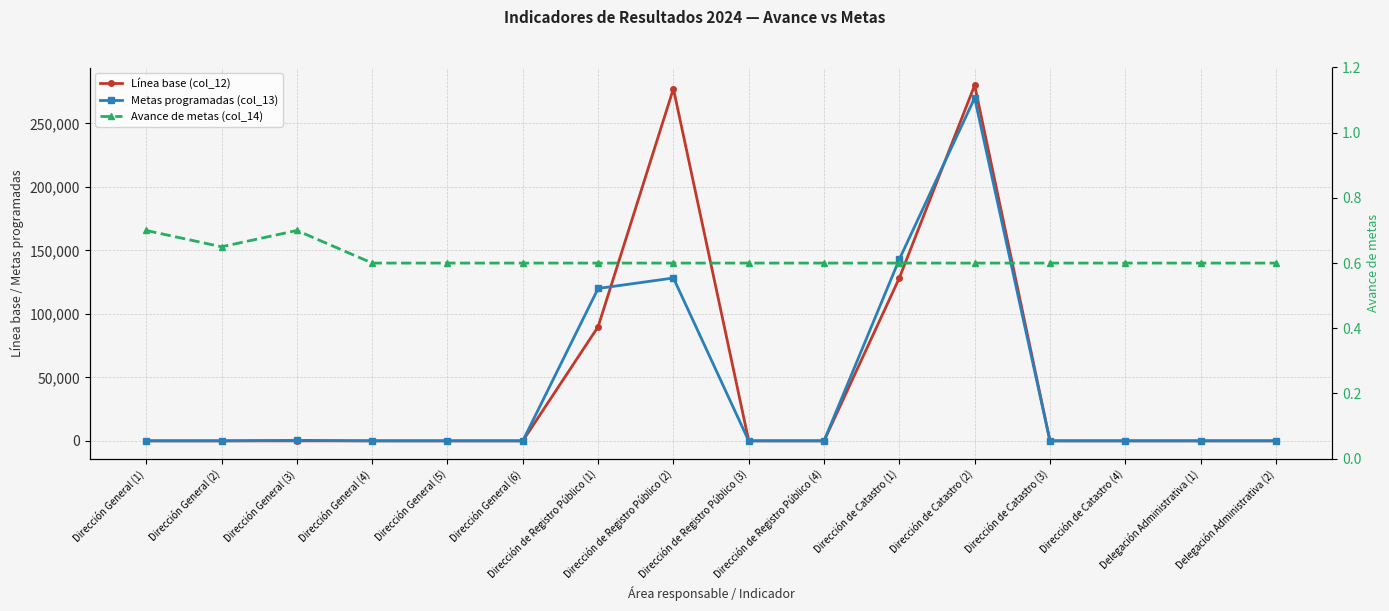

What is the total value across all series at Dirección de Registro Público (3)?

24.6